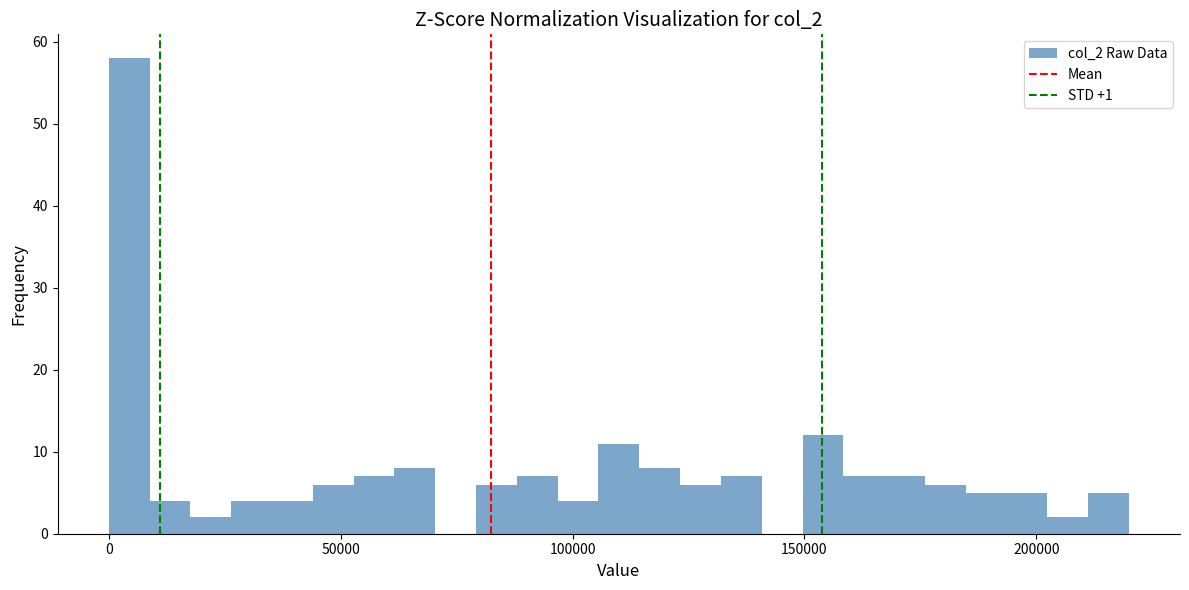

Read against the x-axis, roughly where is the centre of the tallest bar?

5000